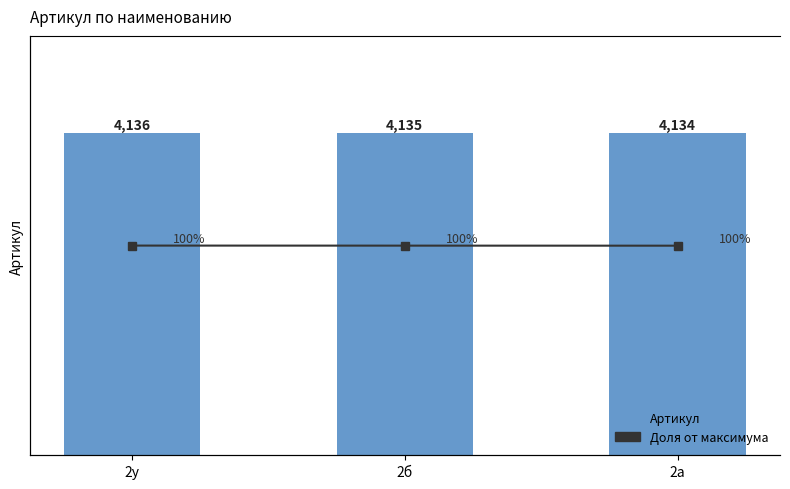

What is the sum of all Доля (%) values?

299.9